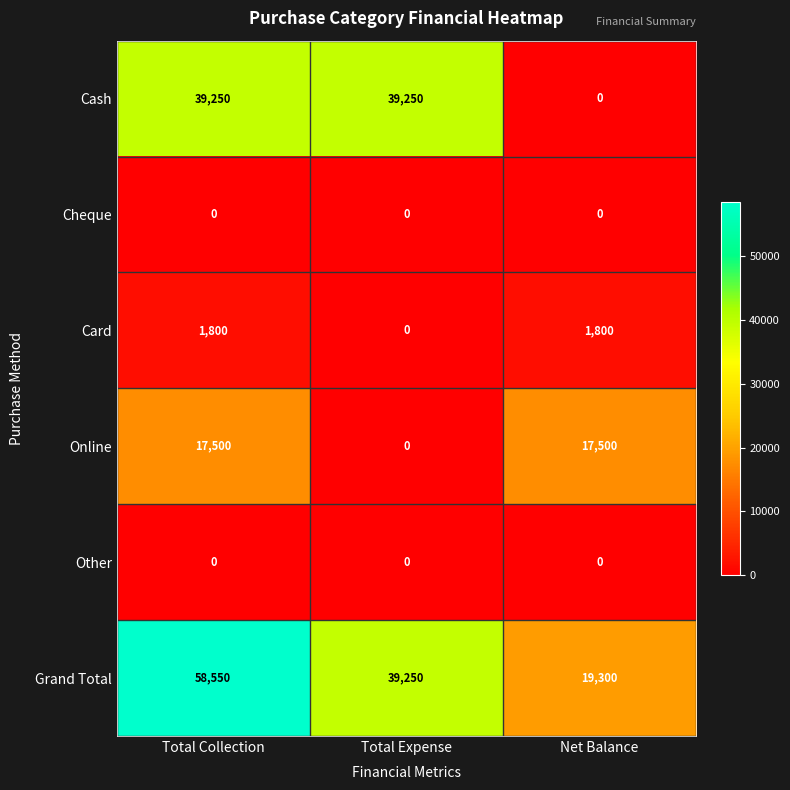

What is the difference between the highest and lowest values at Total Expense?

39250